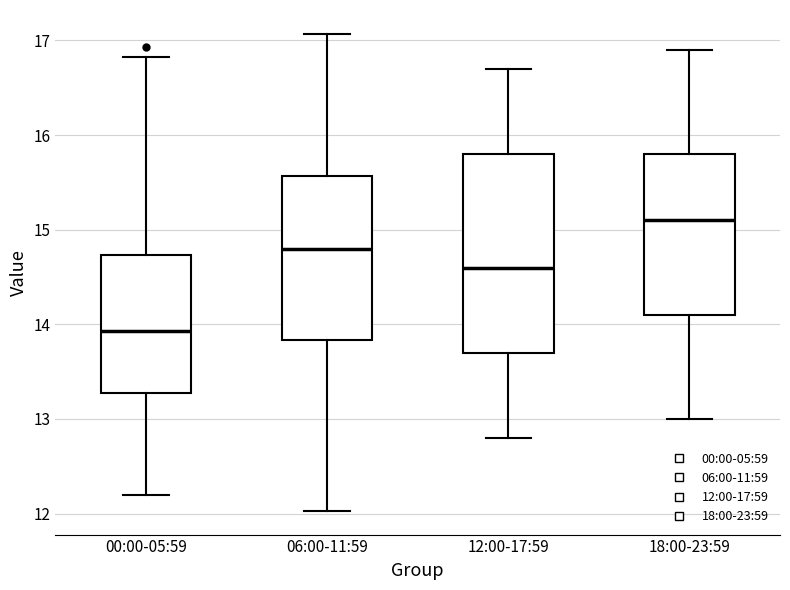

Where is the upper edge of the box for 06:00-11:59 on the y-axis? The values are not printed on the chart, so give them approximately, as read against the axis.

15.6